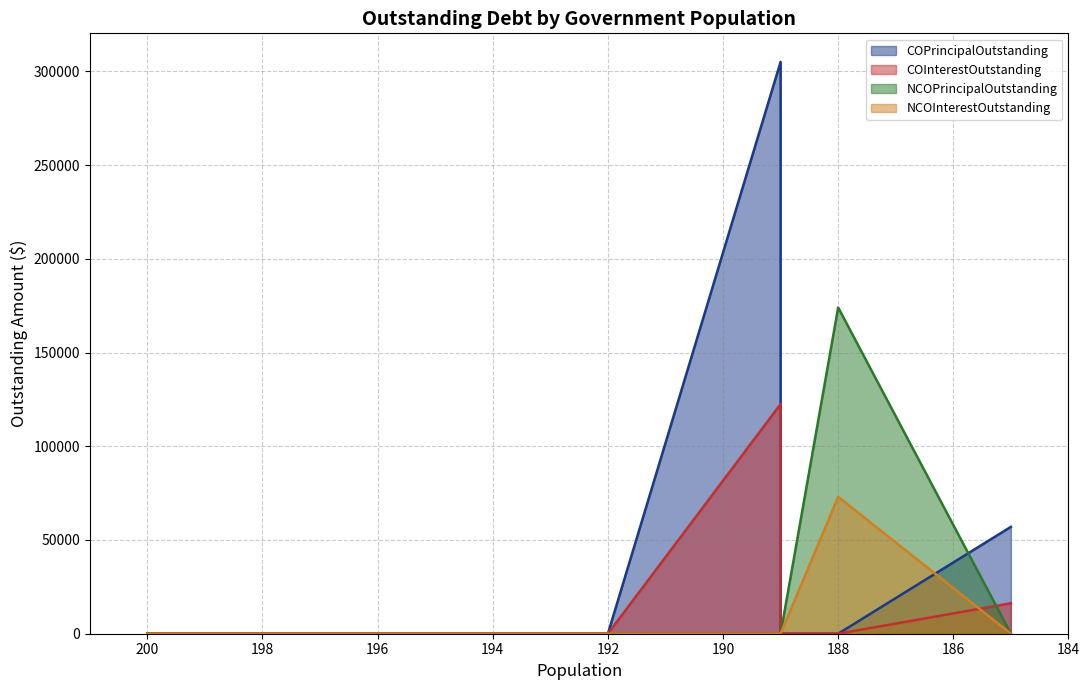

What is the difference between the maximum and minimum values in the COPrincipalOutstanding series?

305000.0